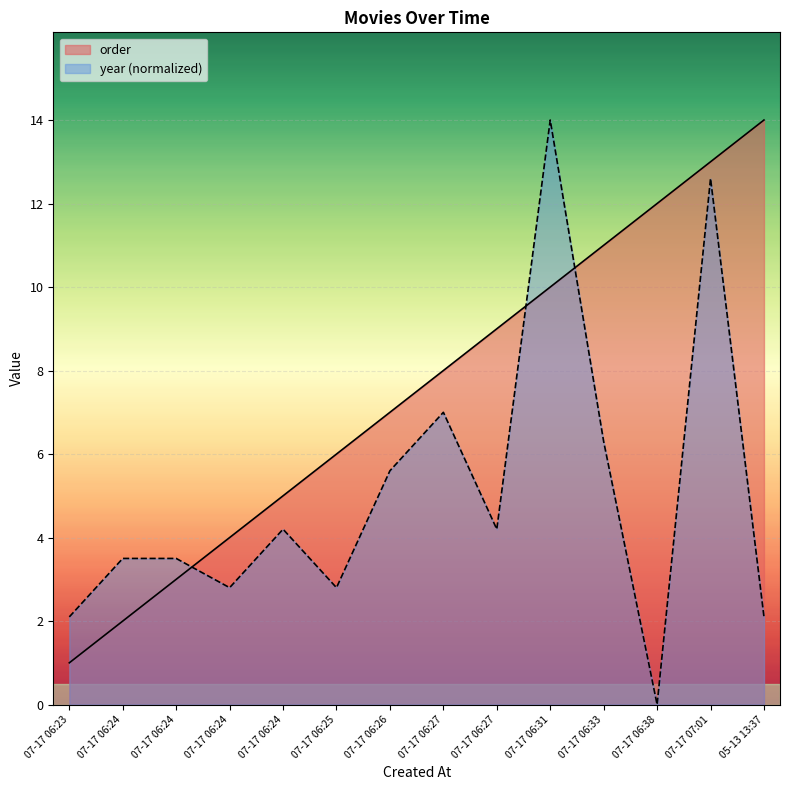

At which category is the sum across all series the highest?

07-17 07:01